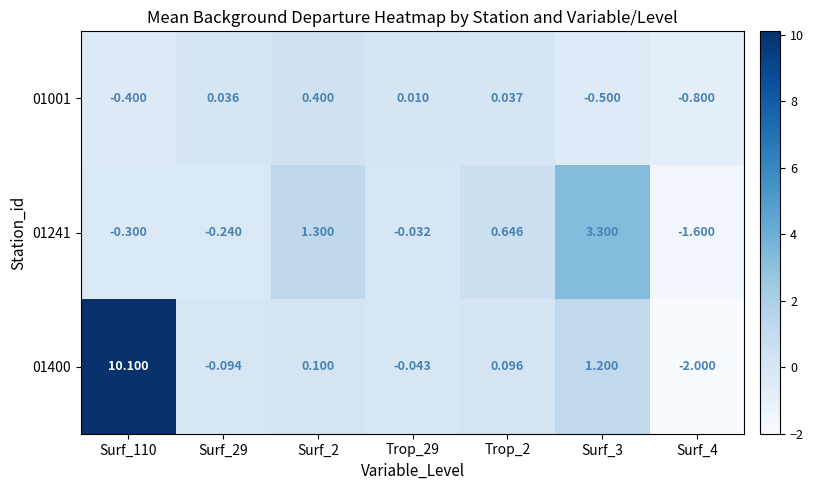

How many negative values does the 01241 series have?

4